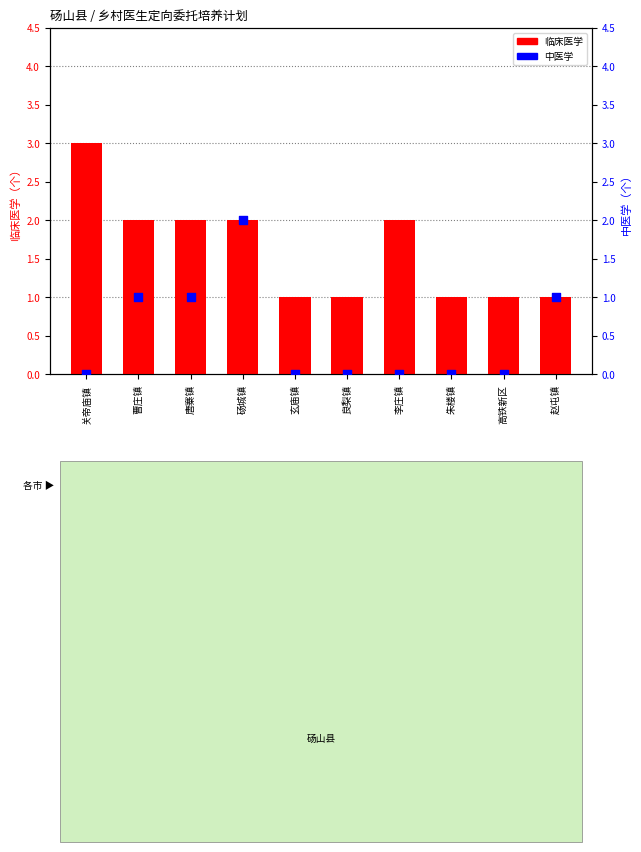

Is the value of 中医学 at 良梨镇 greater than the value of 临床医学 at 关帝庙镇?

No